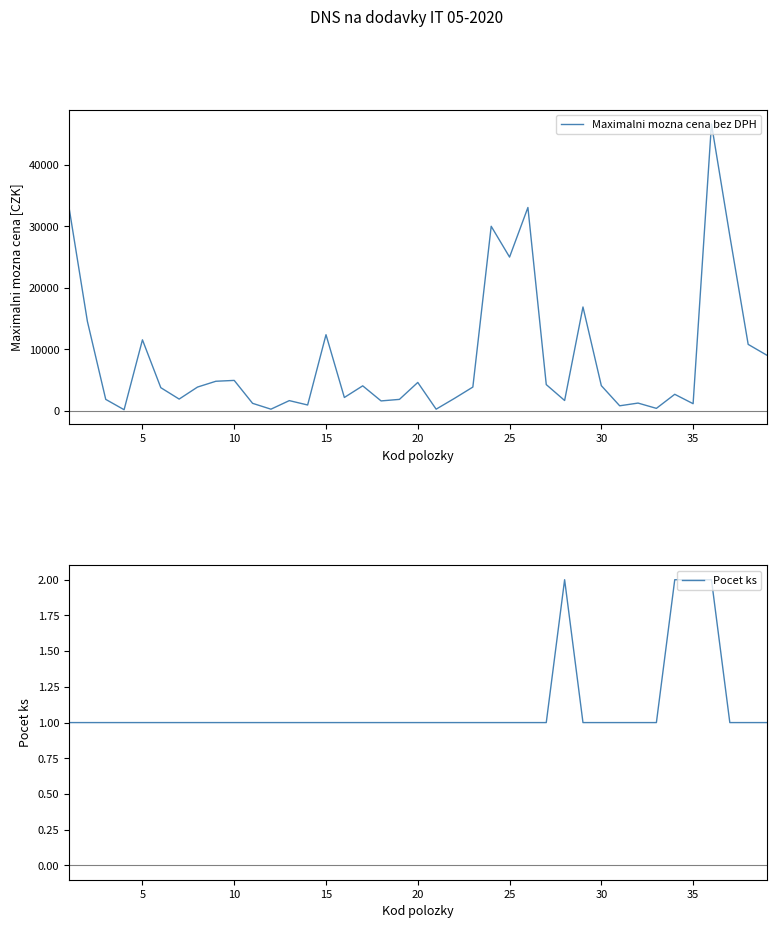

What is the maximum value for Maximalni mozna cena bez DPH?

46600